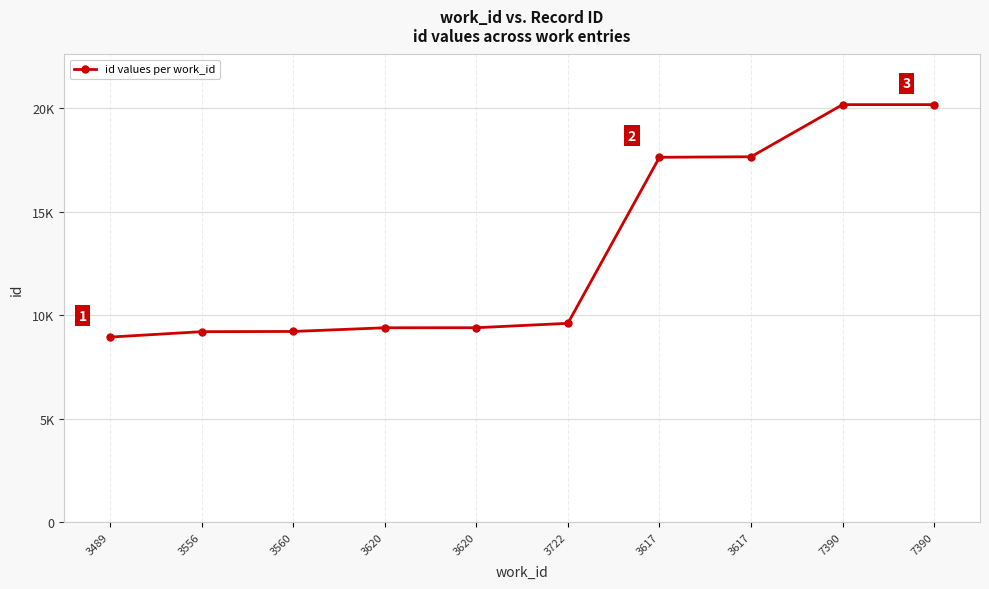

Does the chart have visible grid lines?

Yes